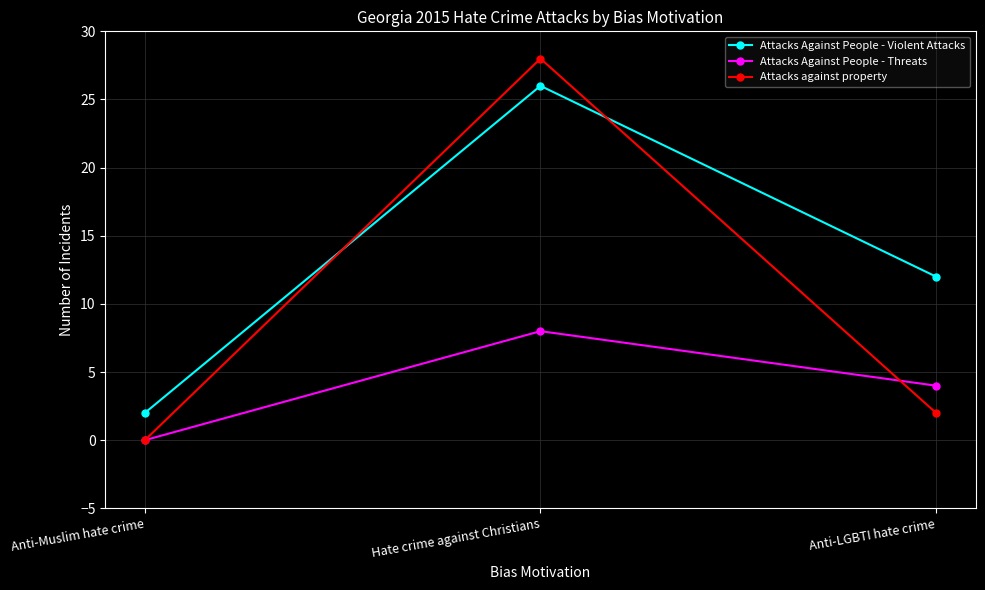

What is the difference between the maximum and minimum values in the Attacks Against People - Threats series?

8